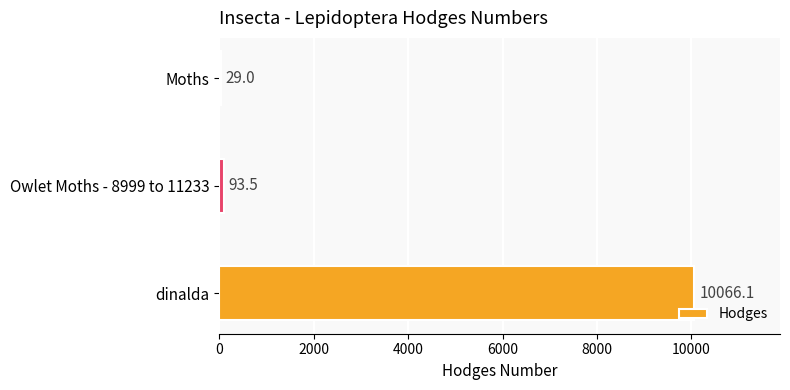

At which label is the value closest to 5047?

Owlet Moths - 8999 to 11233